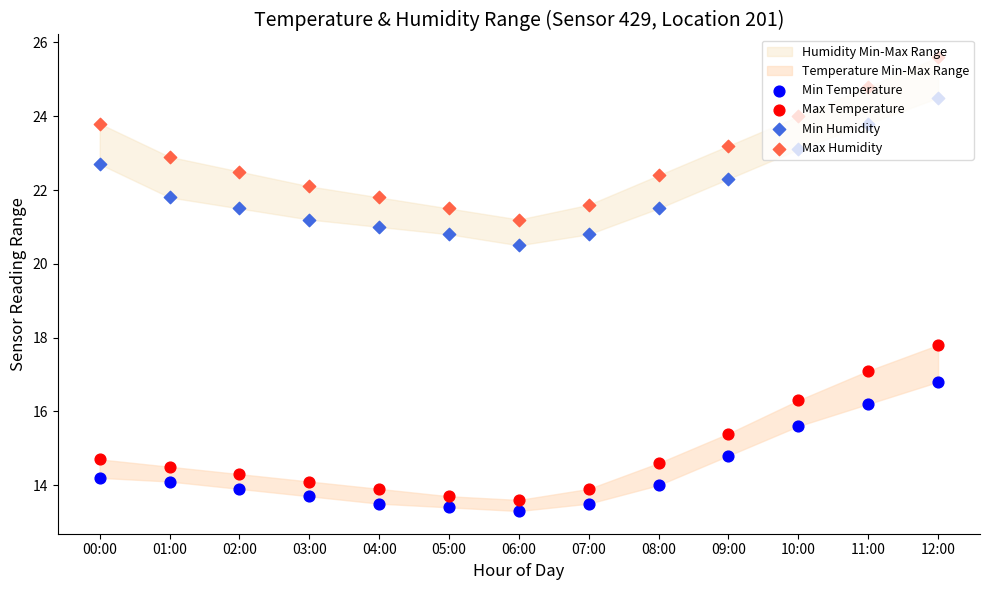

What is the total value across all series at 03:00?

71.1